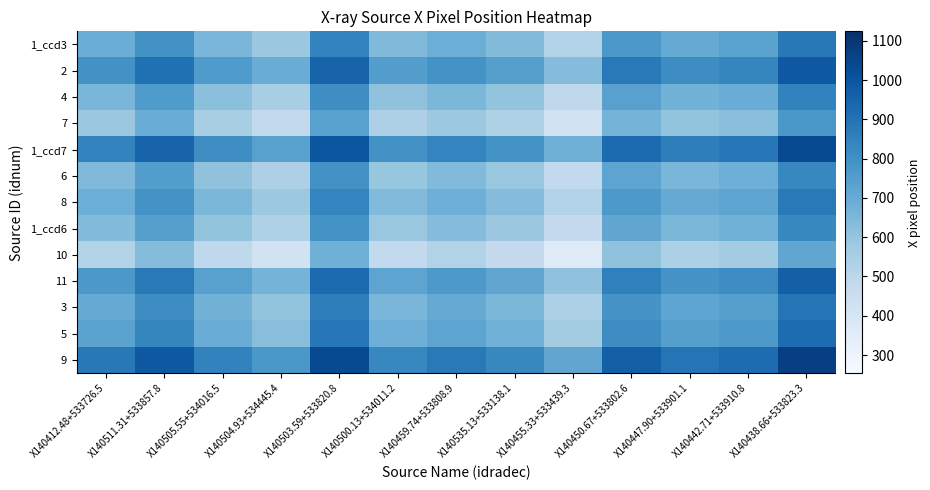

Reading right to left, extract all data points from this chart.

1_ccd3: X140438.66+533823.3=880.6	X140442.71+533910.8=730.2	X140447.90+533901.1=705.7	X140450.67+533802.6=772.2	X140455.33+533439.3=526.5	X140535.13+533138.1=637.6	X140459.74+533808.9=686.5	X140500.13+534011.2=643.1	X140503.59+533820.8=844.0	X140504.93+534445.4=585.8	X140505.55+534016.5=655.6	X140511.31+533857.8=797.4	X140412.48+533726.5=690.4
2: X140438.66+533823.3=987.6	X140442.71+533910.8=837.1	X140447.90+533901.1=812.6	X140450.67+533802.6=879.1	X140455.33+533439.3=633.4	X140535.13+533138.1=744.5	X140459.74+533808.9=793.5	X140500.13+534011.2=750.1	X140503.59+533820.8=950.9	X140504.93+534445.4=692.8	X140505.55+534016.5=762.6	X140511.31+533857.8=904.3	X140412.48+533726.5=797.4
4: X140438.66+533823.3=845.8	X140442.71+533910.8=695.4	X140447.90+533901.1=670.9	X140450.67+533802.6=737.4	X140455.33+533439.3=491.7	X140535.13+533138.1=602.8	X140459.74+533808.9=651.7	X140500.13+534011.2=608.3	X140503.59+533820.8=809.2	X140504.93+534445.4=551.1	X140505.55+534016.5=620.9	X140511.31+533857.8=762.6	X140412.48+533726.5=655.6
7: X140438.66+533823.3=776.0	X140442.71+533910.8=625.6	X140447.90+533901.1=601.1	X140450.67+533802.6=667.6	X140455.33+533439.3=421.9	X140535.13+533138.1=533.0	X140459.74+533808.9=581.9	X140500.13+534011.2=538.5	X140503.59+533820.8=739.4	X140504.93+534445.4=481.3	X140505.55+534016.5=551.1	X140511.31+533857.8=692.8	X140412.48+533726.5=585.8
1_ccd7: X140438.66+533823.3=1034.2	X140442.71+533910.8=883.8	X140447.90+533901.1=859.2	X140450.67+533802.6=925.7	X140455.33+533439.3=680.0	X140535.13+533138.1=791.1	X140459.74+533808.9=840.1	X140500.13+534011.2=796.7	X140503.59+533820.8=997.5	X140504.93+534445.4=739.4	X140505.55+534016.5=809.2	X140511.31+533857.8=950.9	X140412.48+533726.5=844.0
6: X140438.66+533823.3=833.3	X140442.71+533910.8=682.9	X140447.90+533901.1=658.4	X140450.67+533802.6=724.9	X140455.33+533439.3=479.2	X140535.13+533138.1=590.3	X140459.74+533808.9=639.2	X140500.13+534011.2=595.8	X140503.59+533820.8=796.7	X140504.93+534445.4=538.5	X140505.55+534016.5=608.3	X140511.31+533857.8=750.1	X140412.48+533726.5=643.1
8: X140438.66+533823.3=876.7	X140442.71+533910.8=726.3	X140447.90+533901.1=701.8	X140450.67+533802.6=768.3	X140455.33+533439.3=522.6	X140535.13+533138.1=633.7	X140459.74+533808.9=682.6	X140500.13+534011.2=639.2	X140503.59+533820.8=840.1	X140504.93+534445.4=581.9	X140505.55+534016.5=651.7	X140511.31+533857.8=793.5	X140412.48+533726.5=686.5
1_ccd6: X140438.66+533823.3=827.8	X140442.71+533910.8=677.4	X140447.90+533901.1=652.9	X140450.67+533802.6=719.3	X140455.33+533439.3=473.6	X140535.13+533138.1=584.8	X140459.74+533808.9=633.7	X140500.13+534011.2=590.3	X140503.59+533820.8=791.1	X140504.93+534445.4=533.0	X140505.55+534016.5=602.8	X140511.31+533857.8=744.5	X140412.48+533726.5=637.6
10: X140438.66+533823.3=716.7	X140442.71+533910.8=566.2	X140447.90+533901.1=541.8	X140450.67+533802.6=608.2	X140455.33+533439.3=362.5	X140535.13+533138.1=473.6	X140459.74+533808.9=522.6	X140500.13+534011.2=479.2	X140503.59+533820.8=680.0	X140504.93+534445.4=421.9	X140505.55+534016.5=491.7	X140511.31+533857.8=633.4	X140412.48+533726.5=526.5
11: X140438.66+533823.3=962.4	X140442.71+533910.8=811.9	X140447.90+533901.1=787.4	X140450.67+533802.6=853.9	X140455.33+533439.3=608.2	X140535.13+533138.1=719.3	X140459.74+533808.9=768.3	X140500.13+534011.2=724.9	X140503.59+533820.8=925.7	X140504.93+534445.4=667.6	X140505.55+534016.5=737.4	X140511.31+533857.8=879.1	X140412.48+533726.5=772.2
3: X140438.66+533823.3=895.9	X140442.71+533910.8=745.5	X140447.90+533901.1=721.0	X140450.67+533802.6=787.4	X140455.33+533439.3=541.8	X140535.13+533138.1=652.9	X140459.74+533808.9=701.8	X140500.13+534011.2=658.4	X140503.59+533820.8=859.2	X140504.93+534445.4=601.1	X140505.55+534016.5=670.9	X140511.31+533857.8=812.6	X140412.48+533726.5=705.7
5: X140438.66+533823.3=920.4	X140442.71+533910.8=770.0	X140447.90+533901.1=745.5	X140450.67+533802.6=811.9	X140455.33+533439.3=566.2	X140535.13+533138.1=677.4	X140459.74+533808.9=726.3	X140500.13+534011.2=682.9	X140503.59+533820.8=883.8	X140504.93+534445.4=625.6	X140505.55+534016.5=695.4	X140511.31+533857.8=837.1	X140412.48+533726.5=730.2
9: X140438.66+533823.3=1070.8	X140442.71+533910.8=920.4	X140447.90+533901.1=895.9	X140450.67+533802.6=962.4	X140455.33+533439.3=716.7	X140535.13+533138.1=827.8	X140459.74+533808.9=876.7	X140500.13+534011.2=833.3	X140503.59+533820.8=1034.2	X140504.93+534445.4=776.0	X140505.55+534016.5=845.8	X140511.31+533857.8=987.6	X140412.48+533726.5=880.6